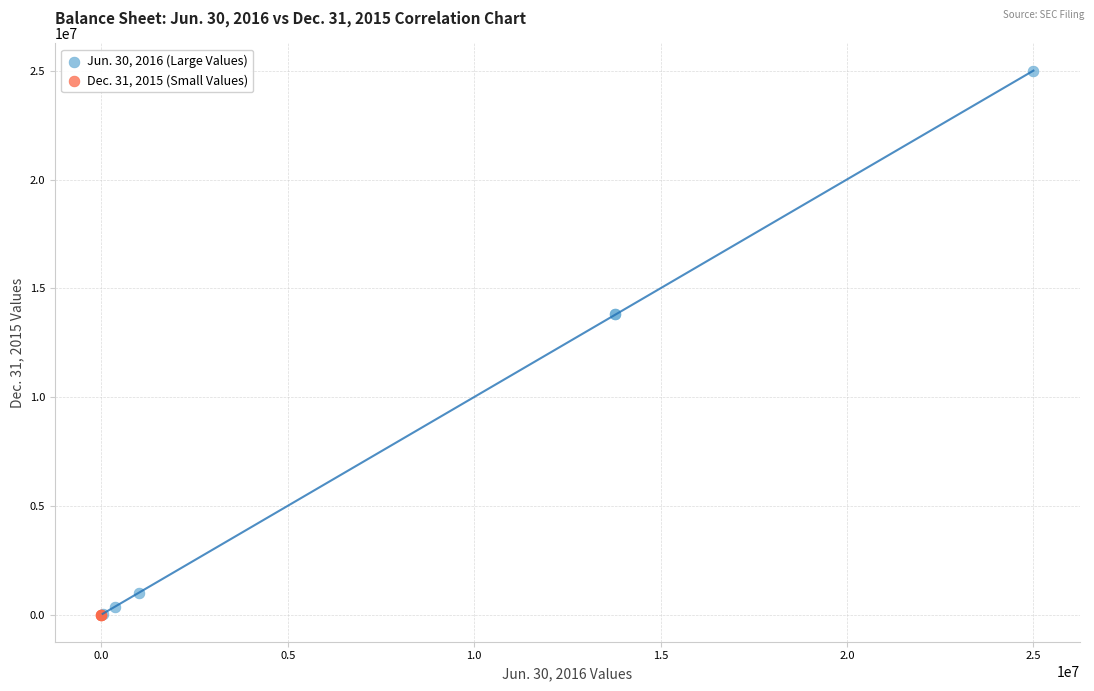

Which series has the largest Y range (max minus min)?

Jun. 30, 2016 (Large Values)